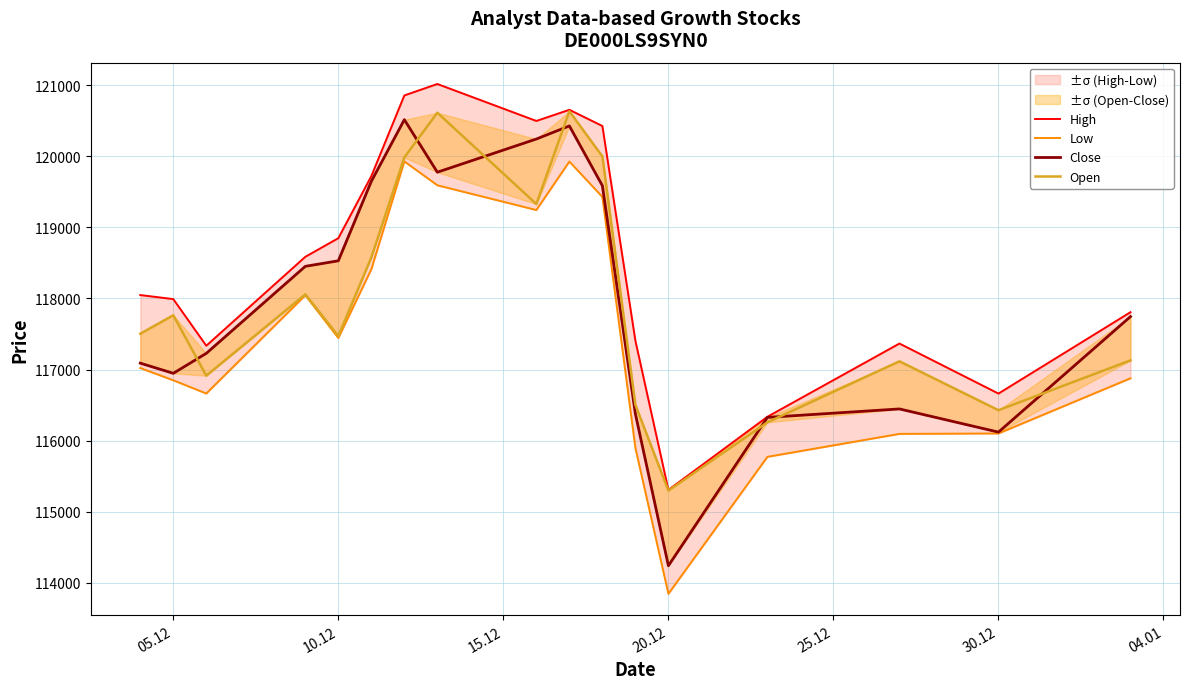

At which label is High closest to 118162?

05.12